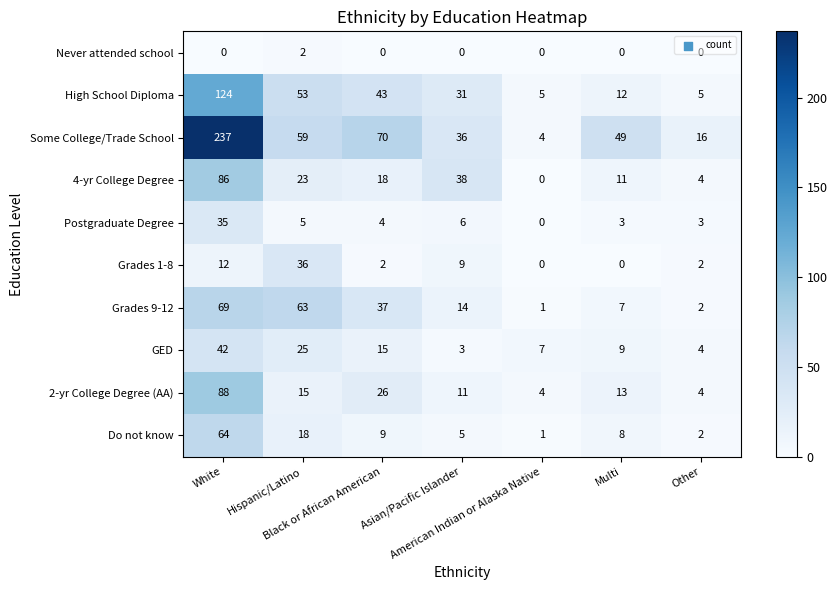

Which series changed the most between Black or African American and Other?

Some College/Trade School